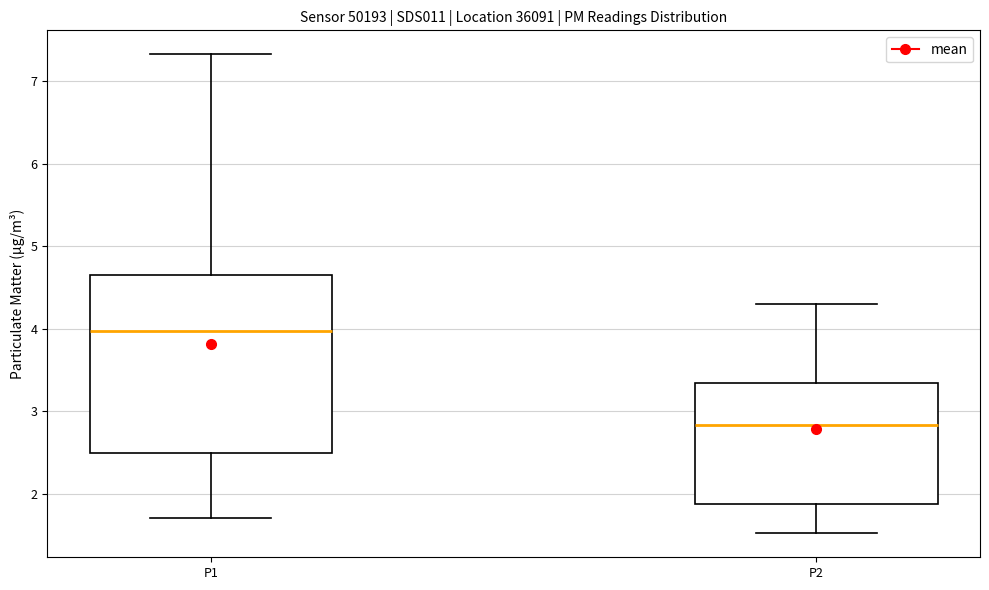

Which box has the highest median line?

P1